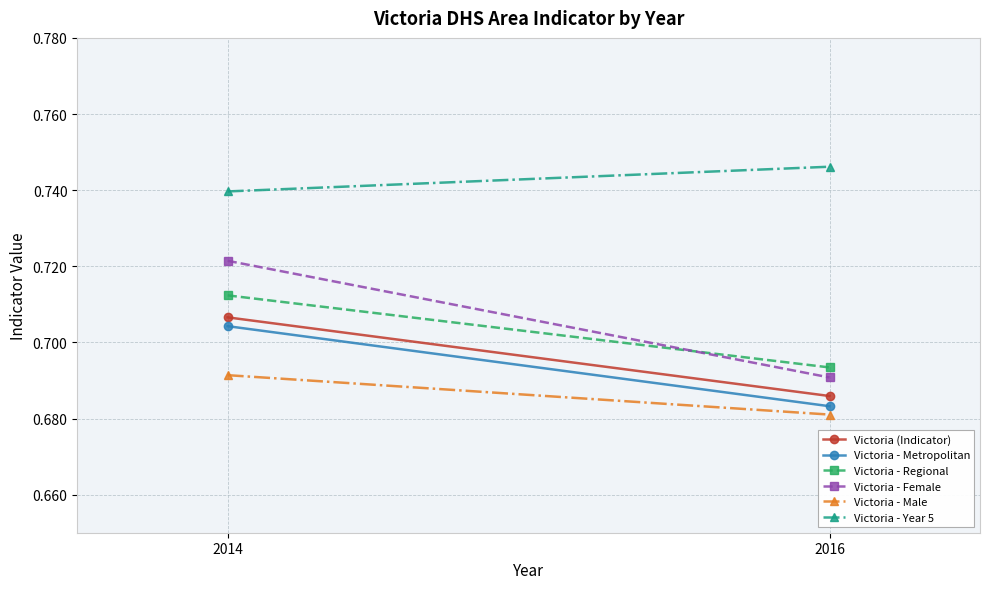

What are all the series names shown in the legend?

Victoria (Indicator), Victoria - Metropolitan, Victoria - Regional, Victoria - Female, Victoria - Male, Victoria - Year 5